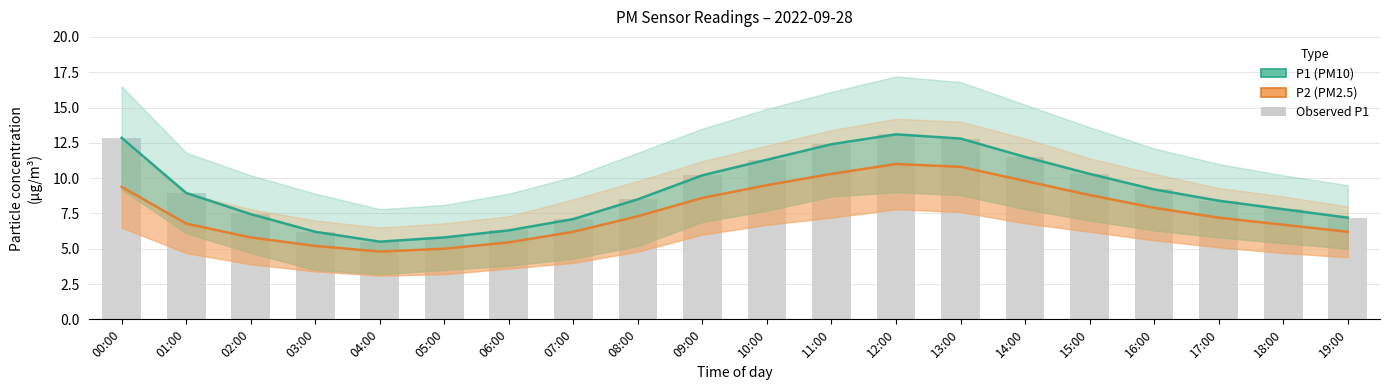

How many categories are shown in the chart?

20